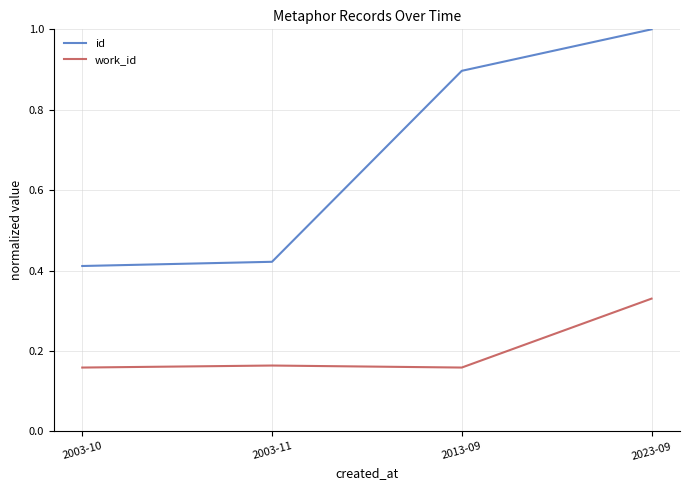

What position from the left is 2003-11?

2